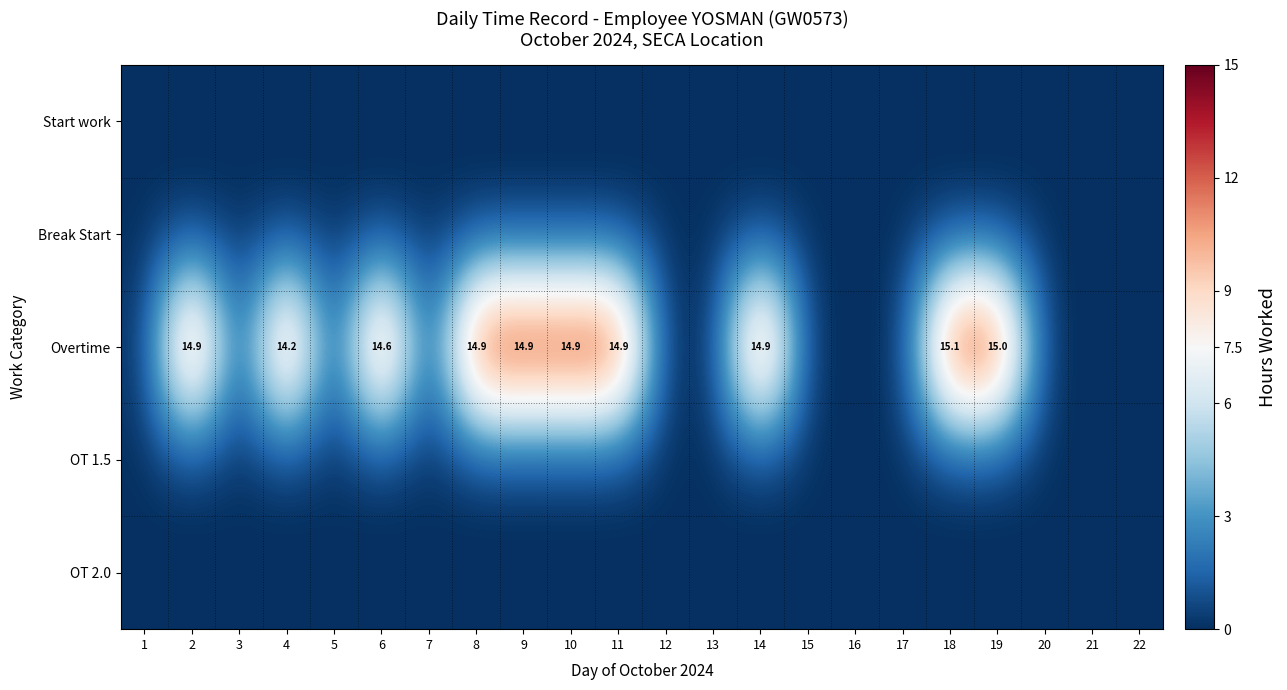

How many values in Overtime are above zero?

10